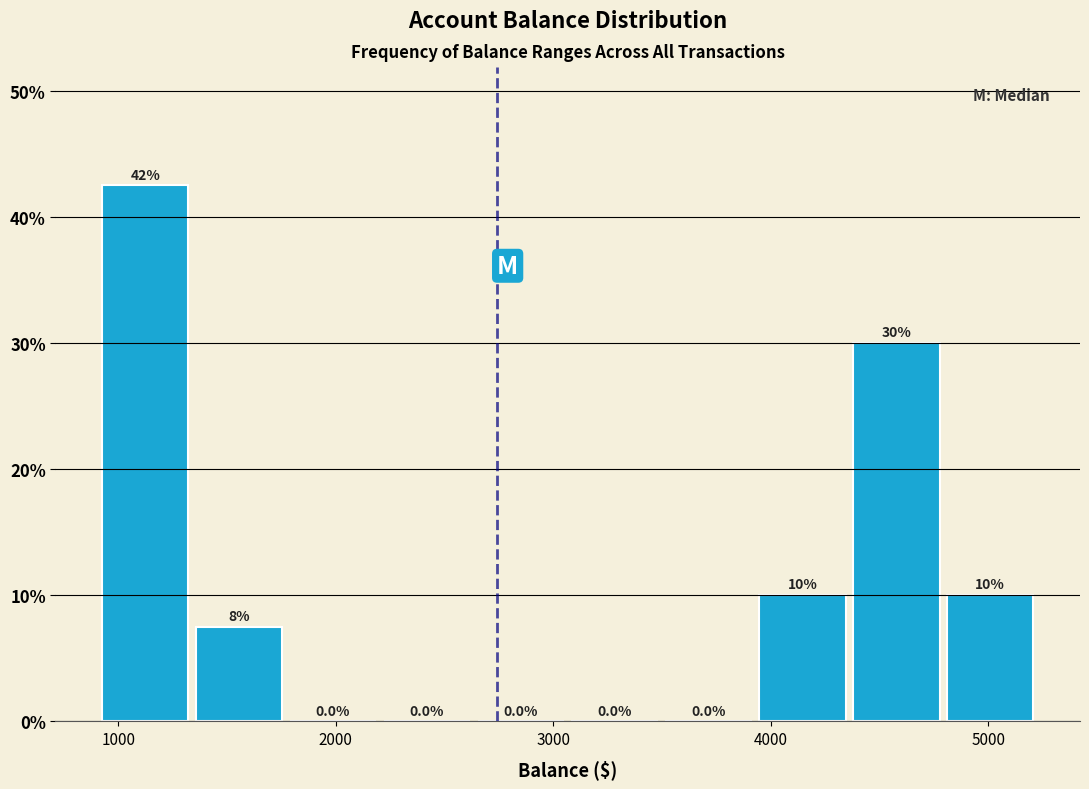

Which range on the x-axis has the tallest bar?

900 to 1300